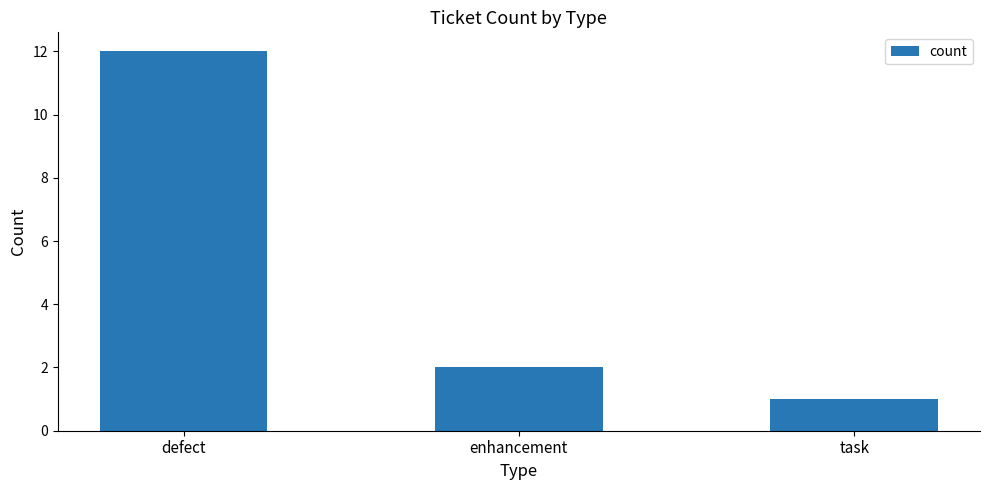

List the labels in order of value, largest first.

defect, enhancement, task